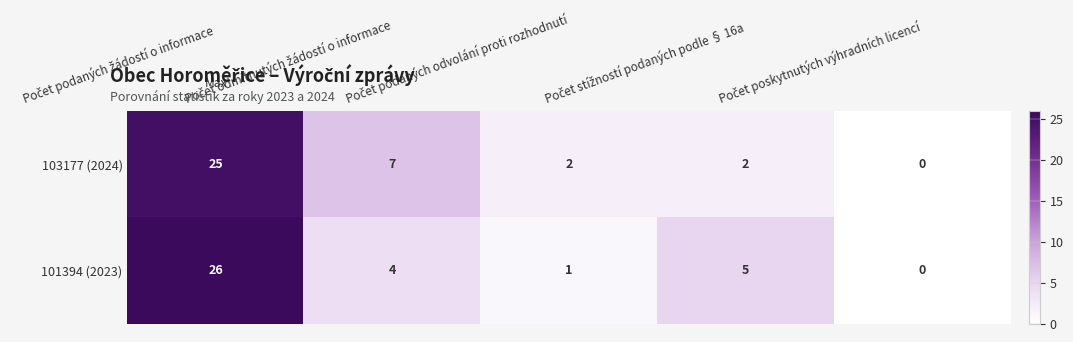

What is the difference between the second highest and second lowest values in the 103177 (2024) series?

5